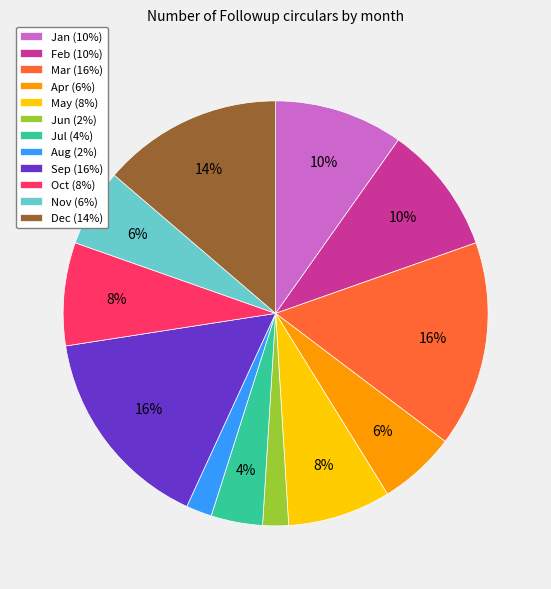

Do Jan and Mar together represent more than half of the pie?

No